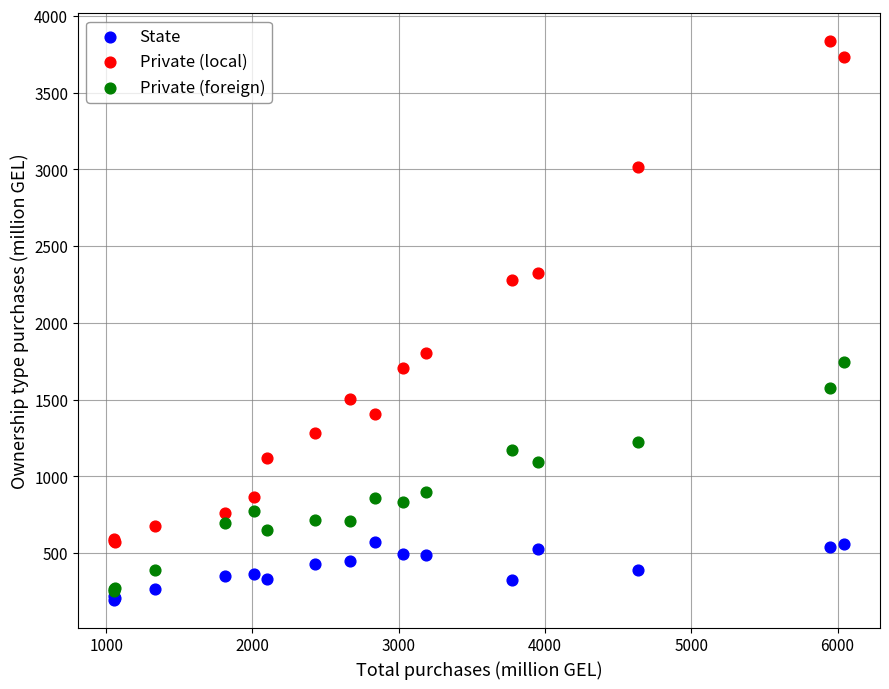

What are all the series names shown in the legend?

State, Private (local), Private (foreign)